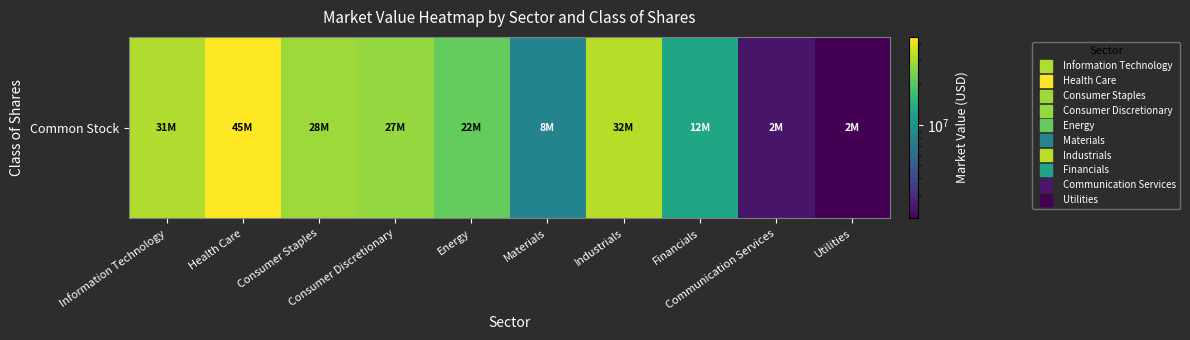

Which label corresponds to the largest value in the chart?

Health Care